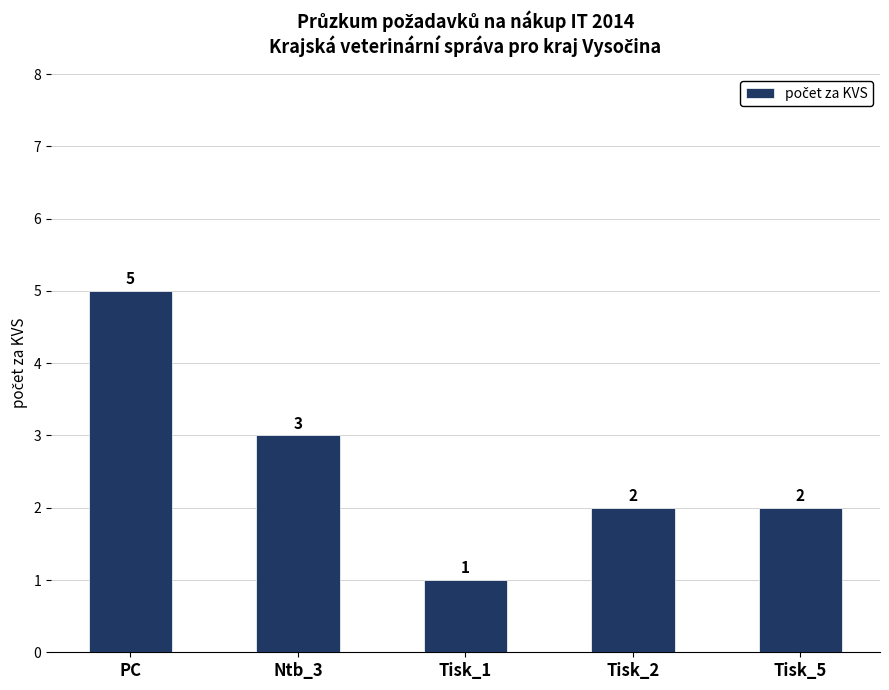

Is it true that the value at PC is 3?

False